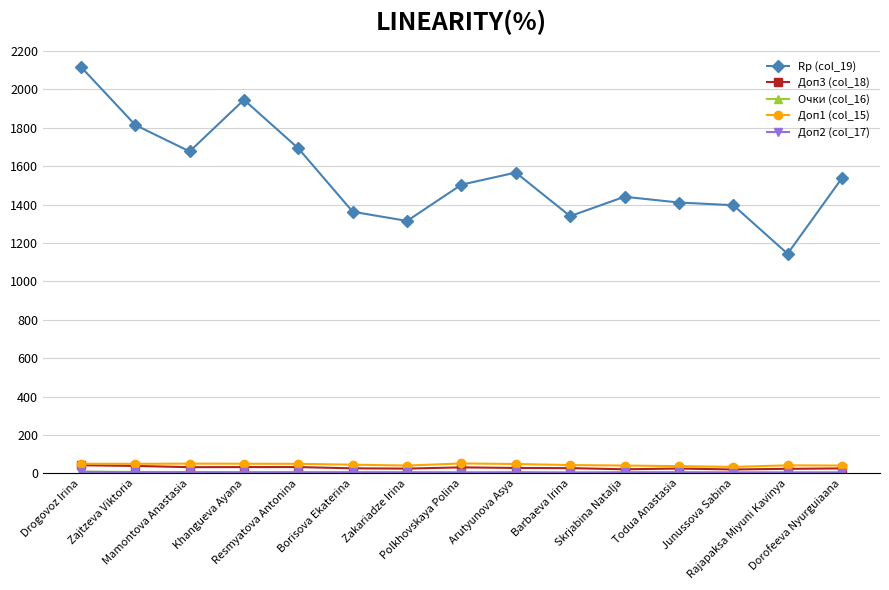

What is the value of the Доп1 (col_15) point at the 2nd from the left?

49.5